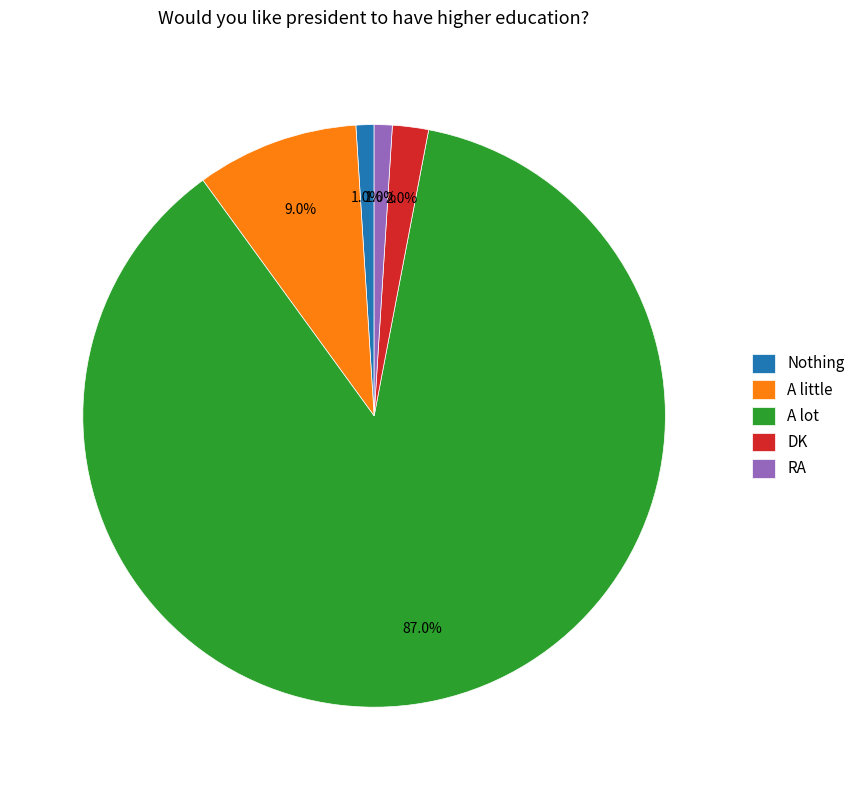

True or false: A lot accounts for 87% of the total.

True